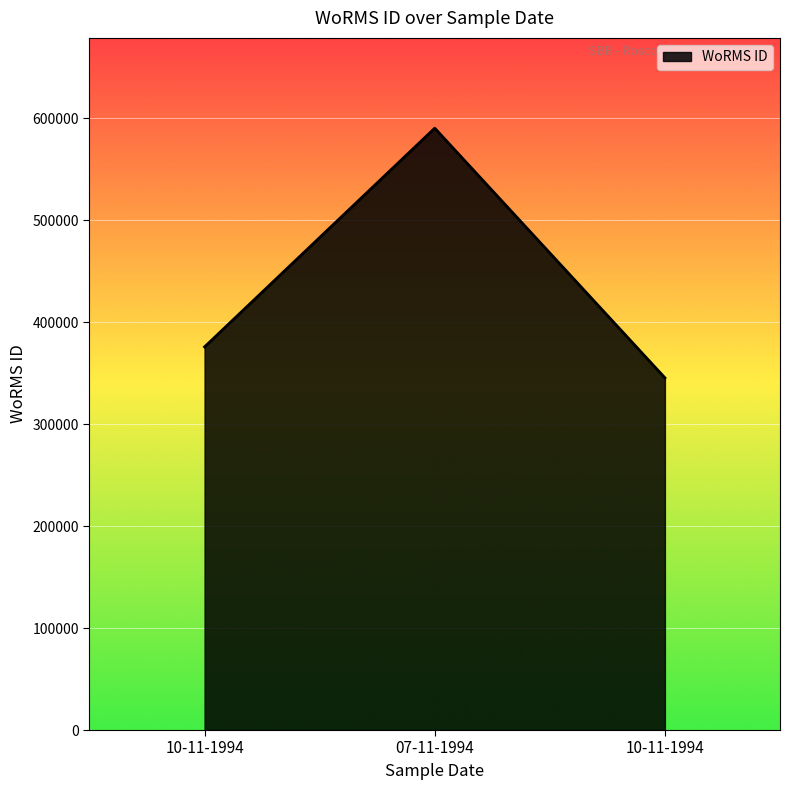

Which has a higher value, 07-11-1994 or 10-11-1994?

07-11-1994